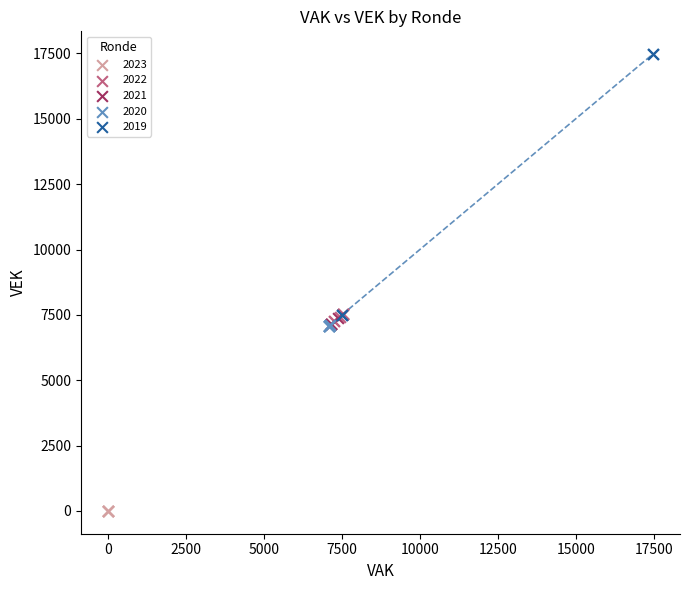

Which series reaches the maximum Y coordinate?

2019